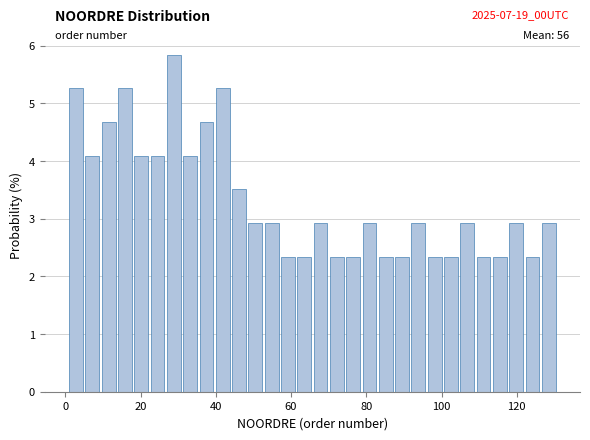

Read against the x-axis, roughly where is the centre of the tallest bar?

28